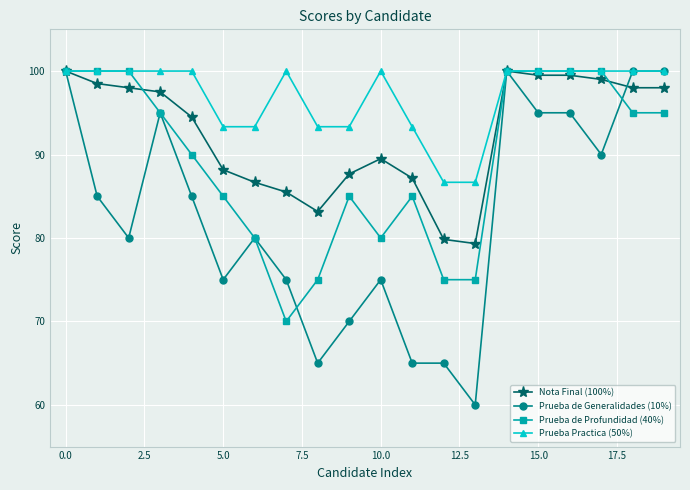

Which series has the largest total across all categories?

Prueba Practica (50%)